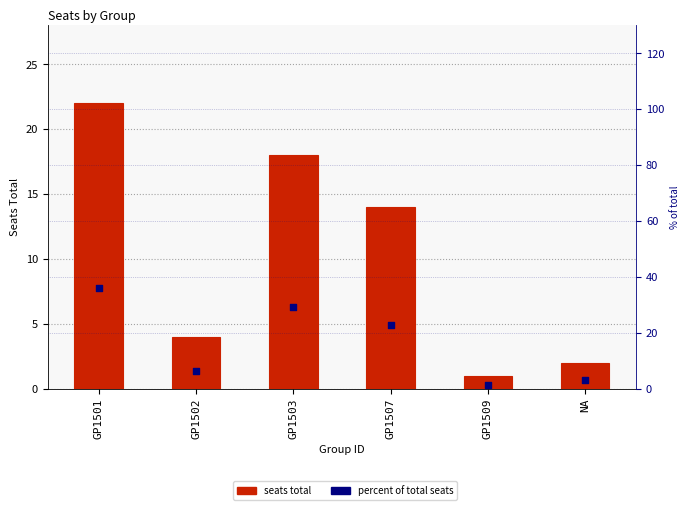

At how many categories does at least one series exceed 12?

3